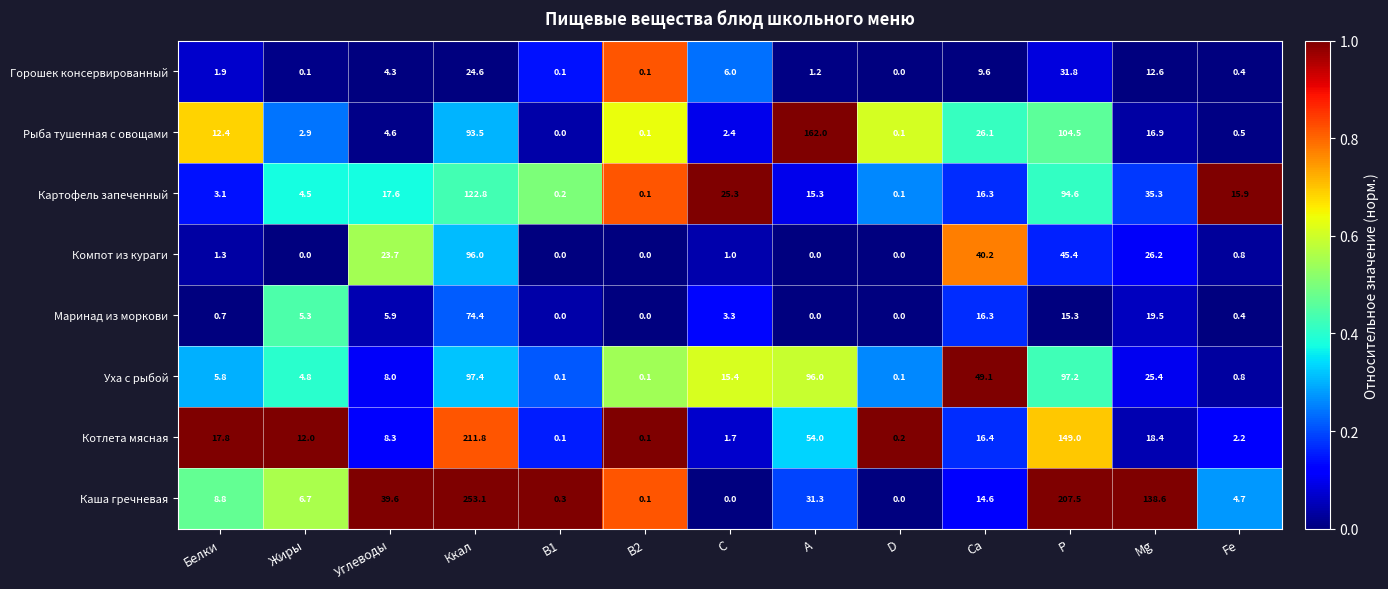

True or false: Горошек консервированный has a value of 12.6 at Mg.

True